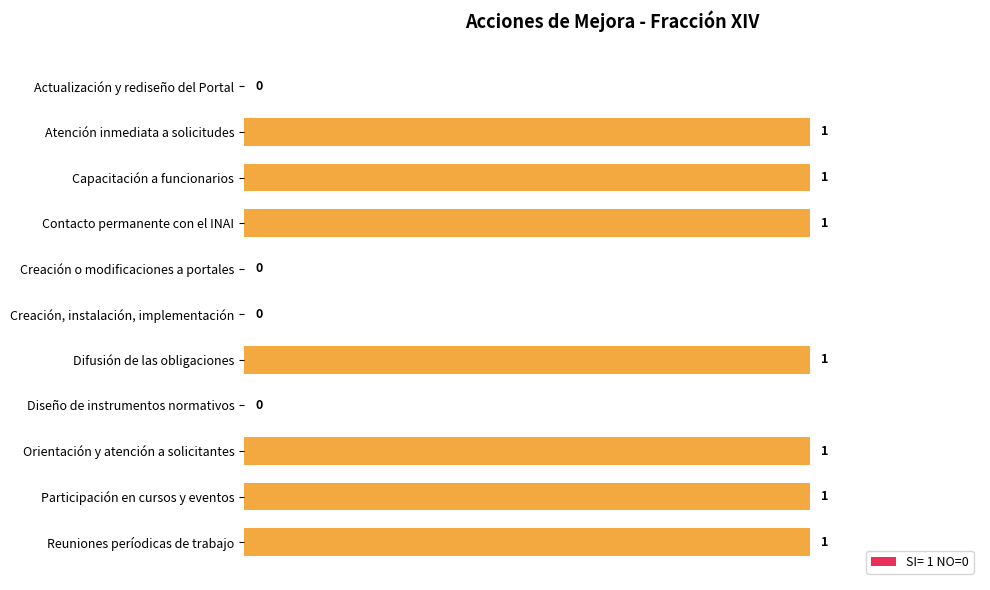

What is the ratio of the value at Atención inmediata a solicitudes to the value at Difusión de las obligaciones?

1.0